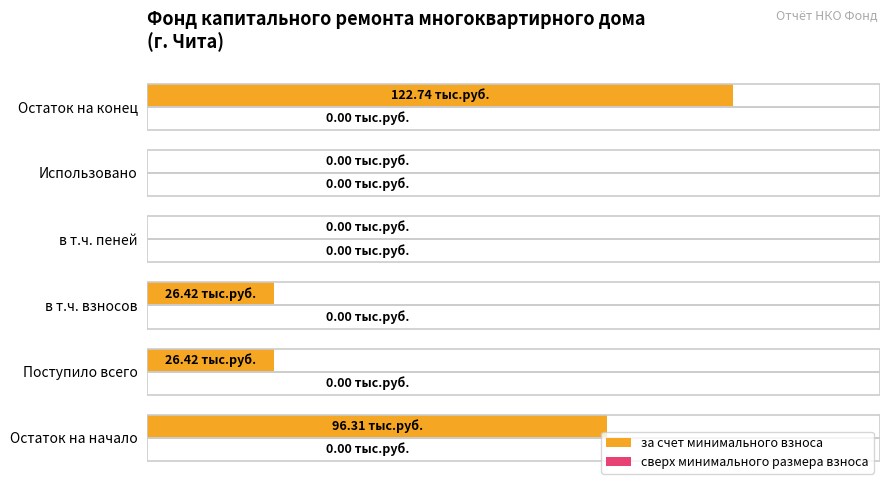

Are the bars horizontal?

Yes